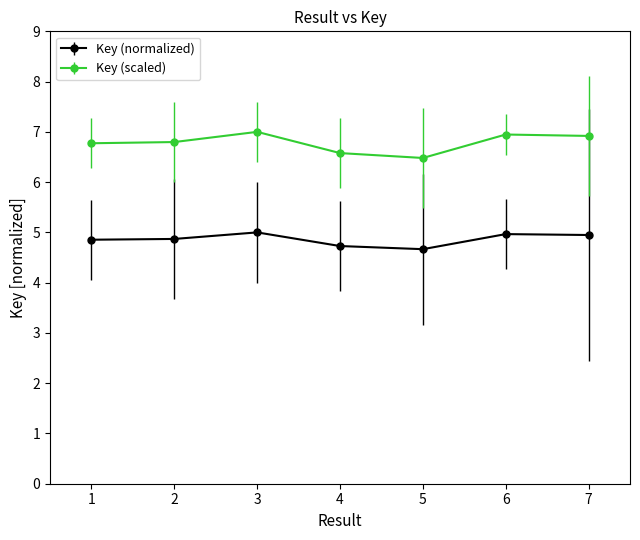

Rank the series by their maximum value, from lowest to highest.

Key (normalized), Key (scaled)